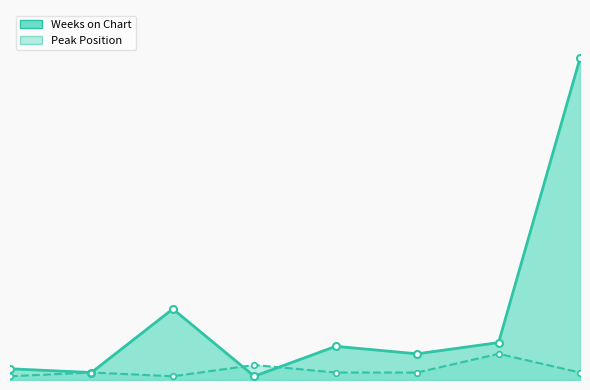

At how many categories does at least one series exceed 64?

1